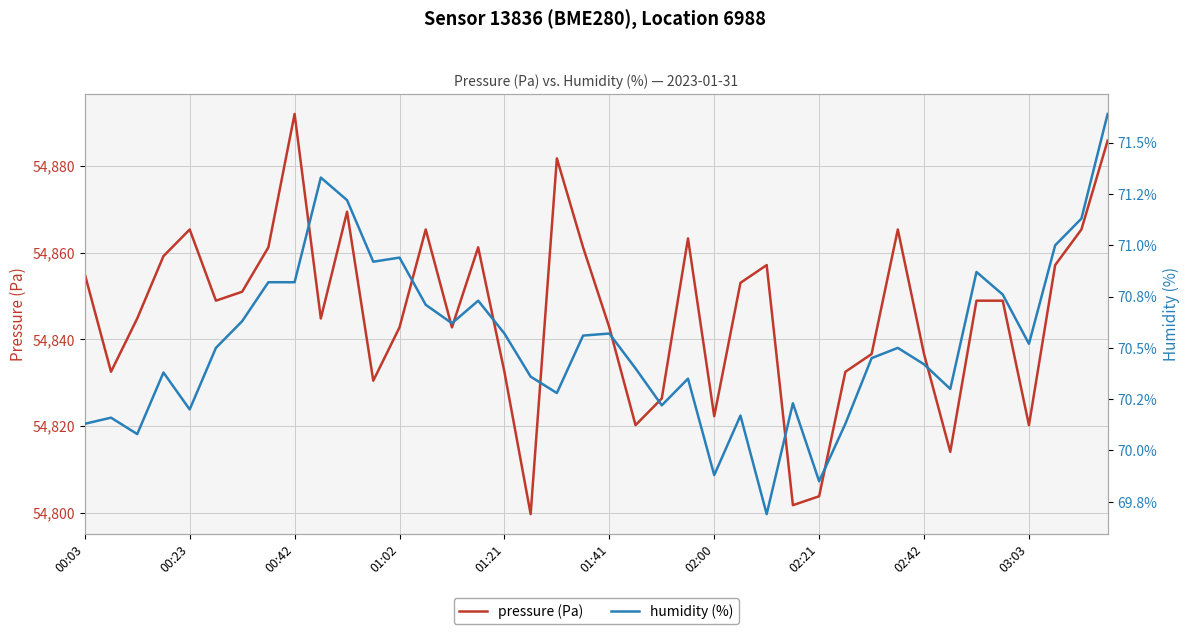

What is the minimum value for humidity (%)?

69.7